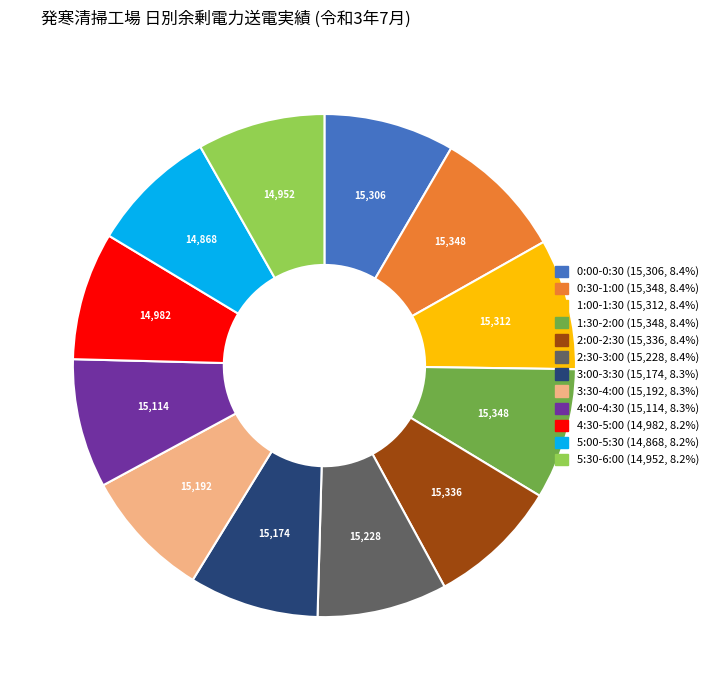

The 3:30-4:00 slice represents 8% of the pie. True or false?

True